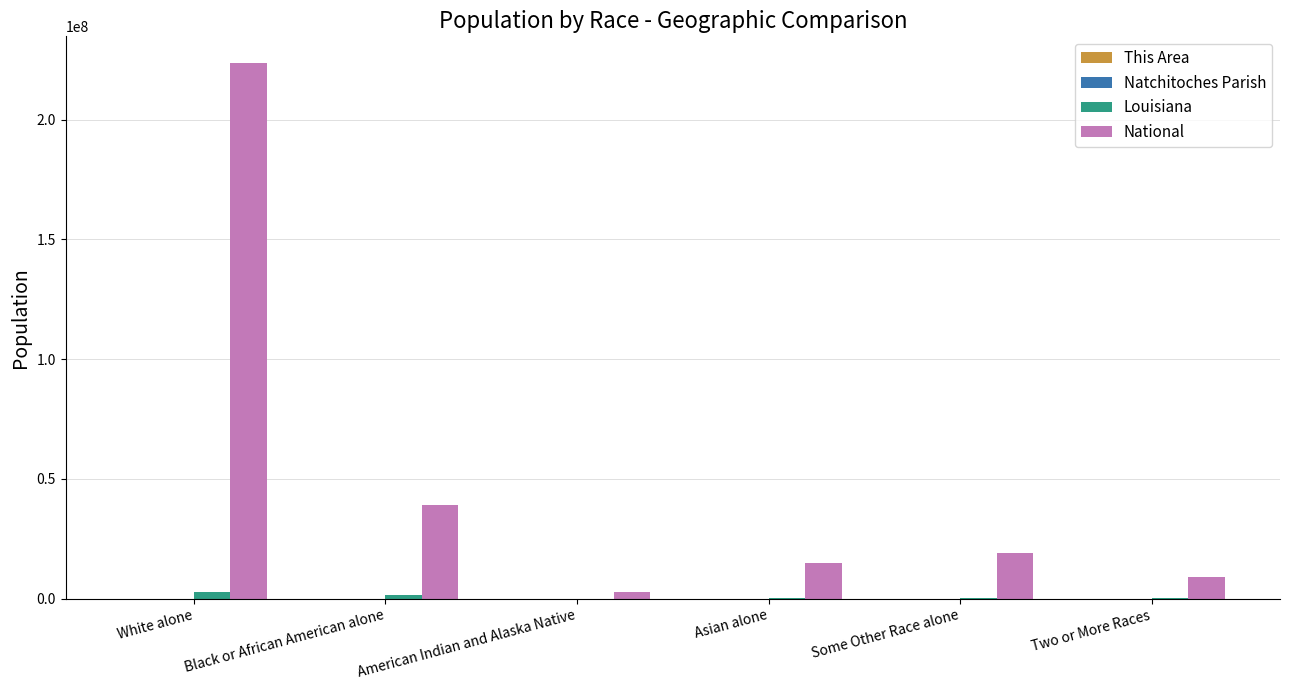

How many groups of bars are there?

6